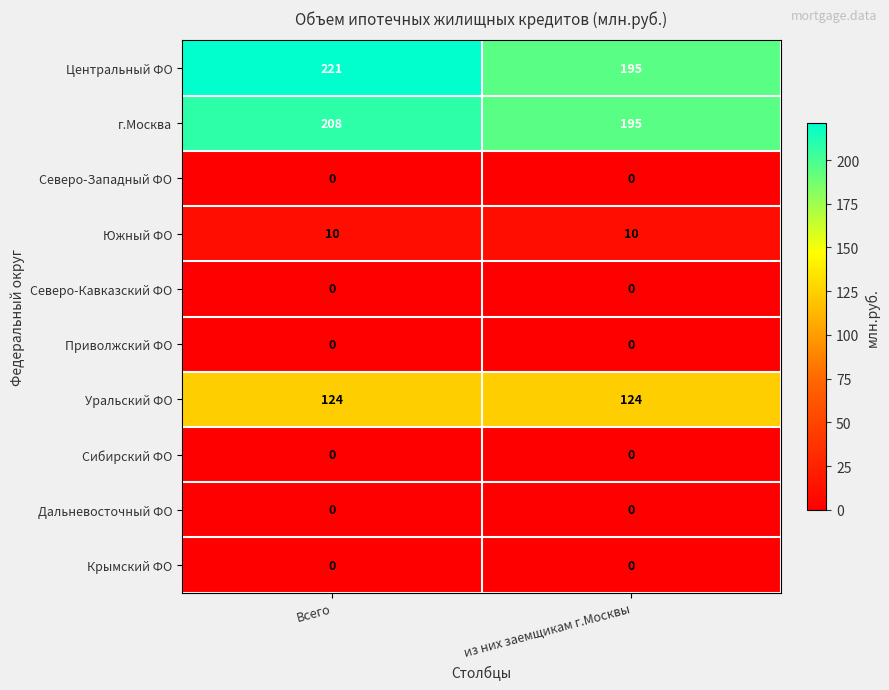

At which category is the sum across all series the highest?

Всего